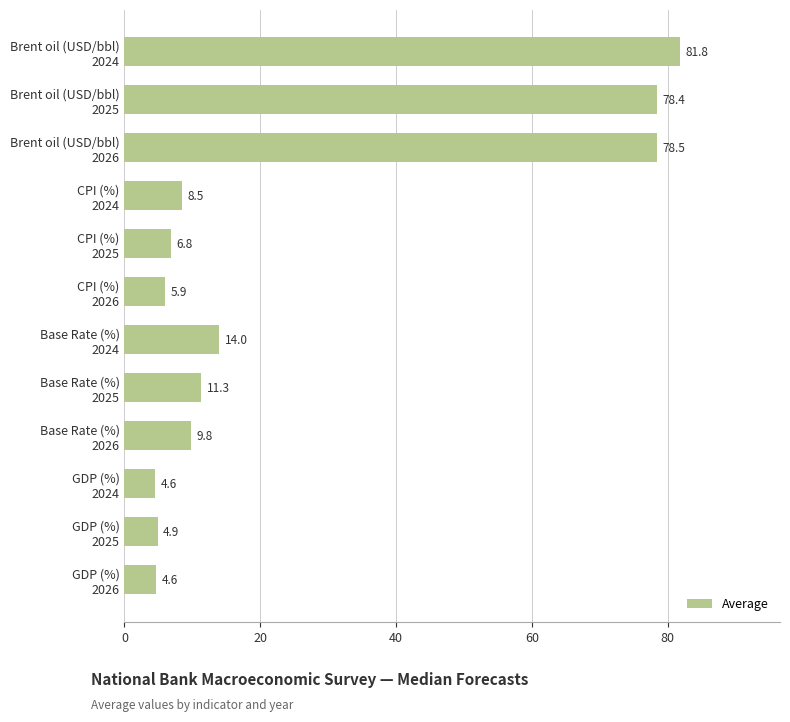

Which category has the highest value across all series?

Brent oil (USD/bbl)
2024